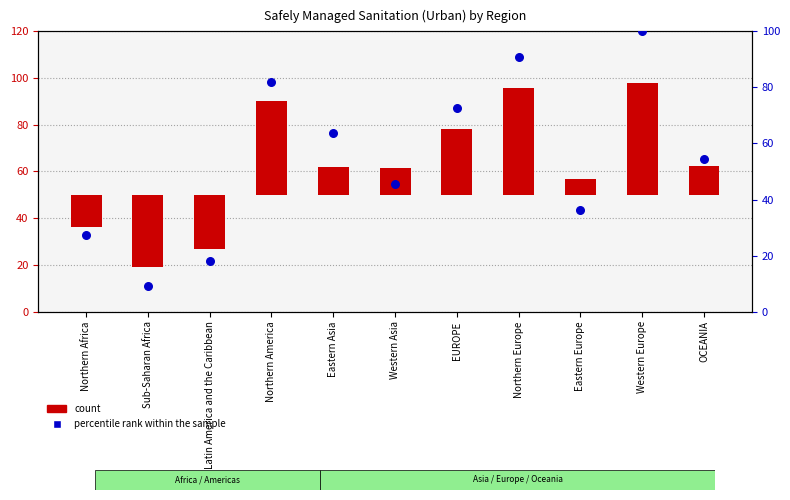

Is the value of count at EUROPE greater than the value of percentile rank within the sample at Western Europe?

No